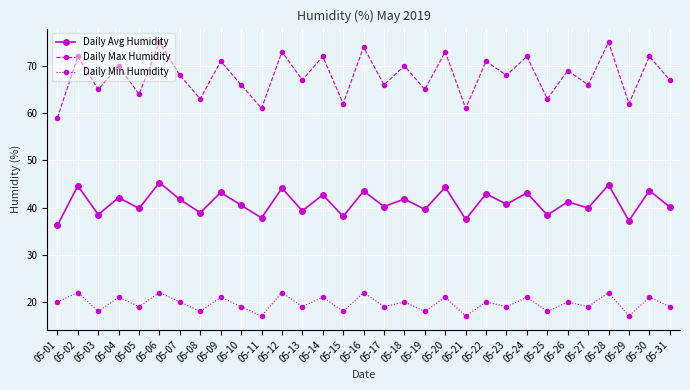

True or false: Daily Max Humidity and Daily Avg Humidity intersect in this chart.

False